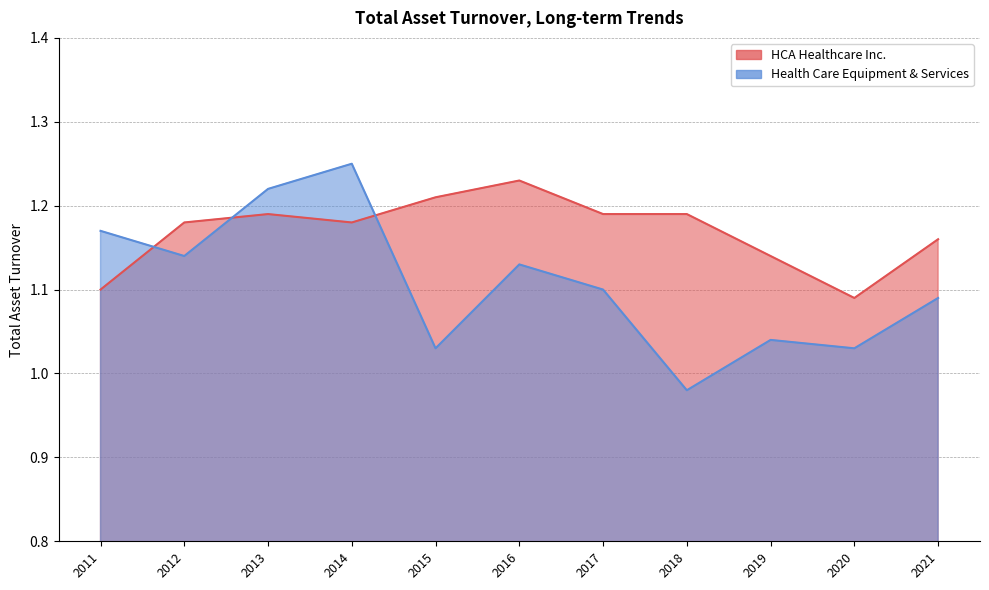

What is the label of the 9th point from the right?

2013-12-31